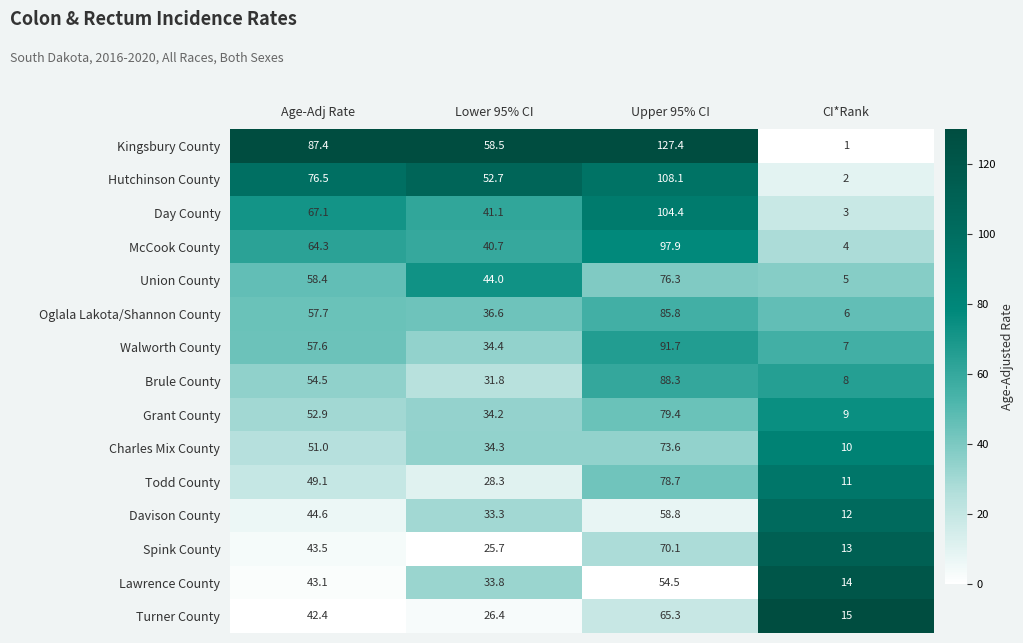

The value of Union County at Upper 95% CI is 76.3. True or false?

True